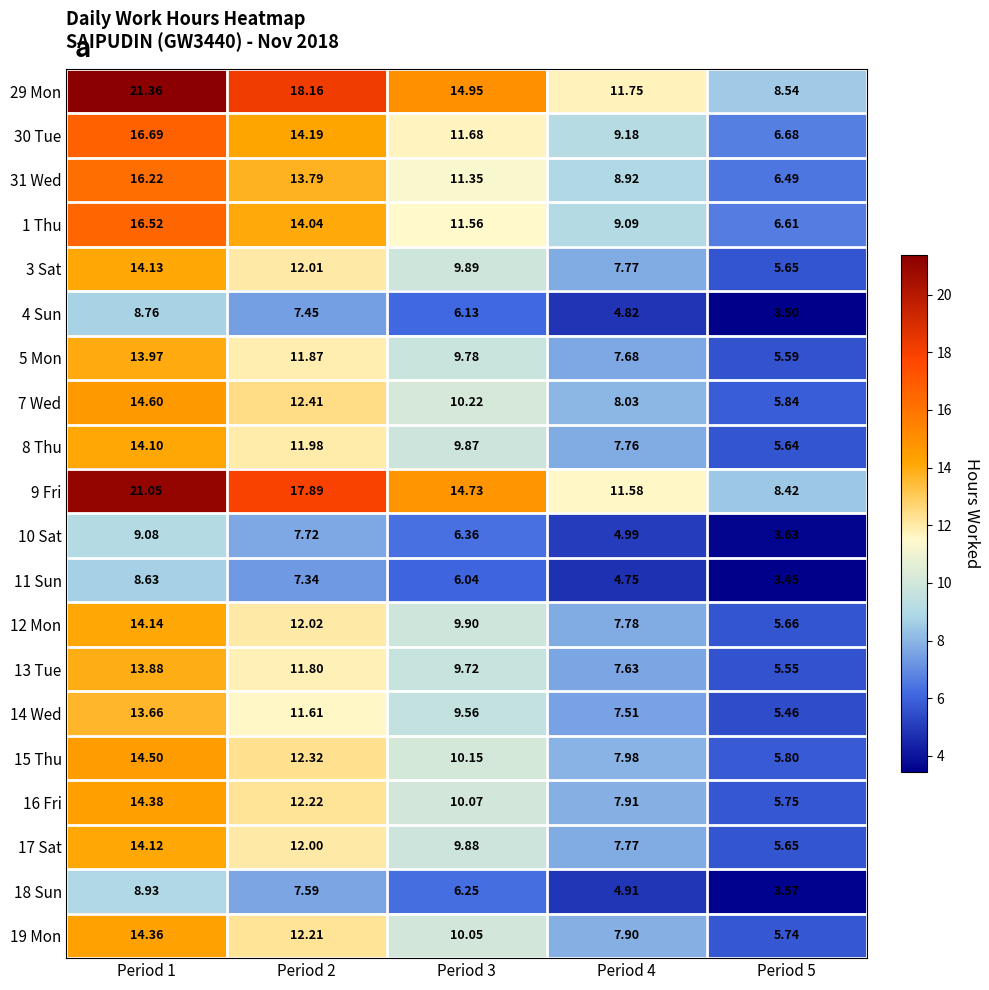

What is the difference between the highest and lowest values at Period 1?

12.7